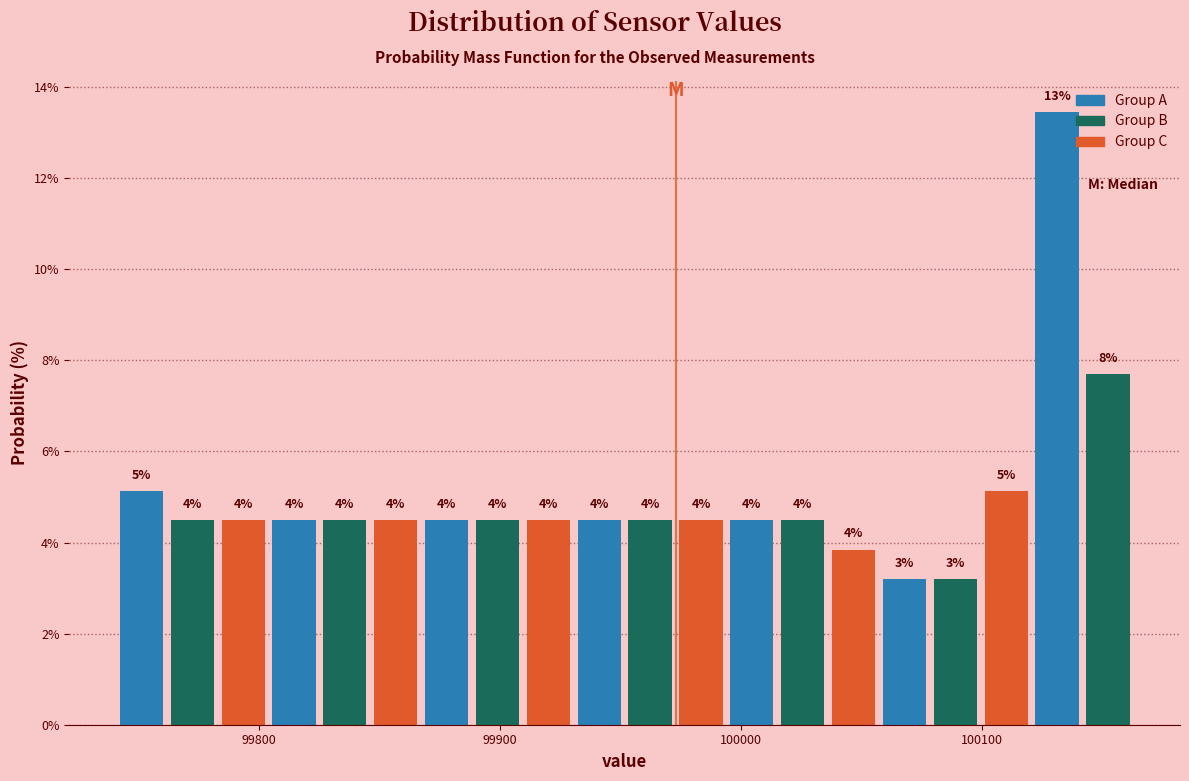

Read against the x-axis, roughly where is the centre of the tallest bar?

100130